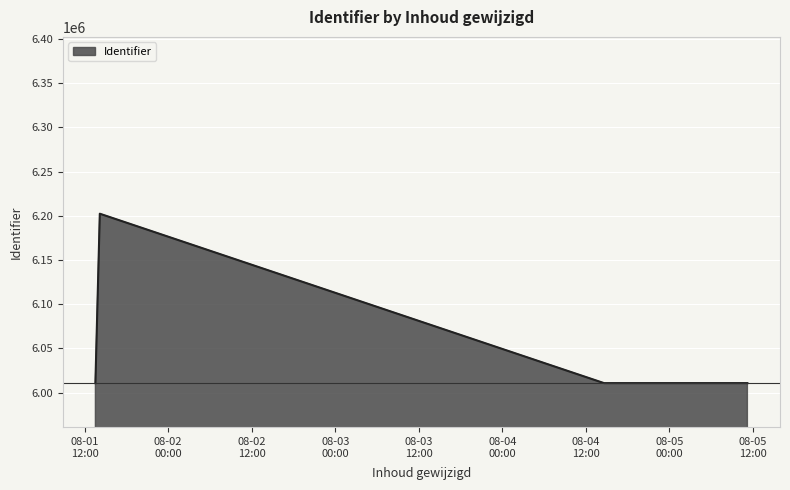

What is the difference between the maximum and minimum values?

191616